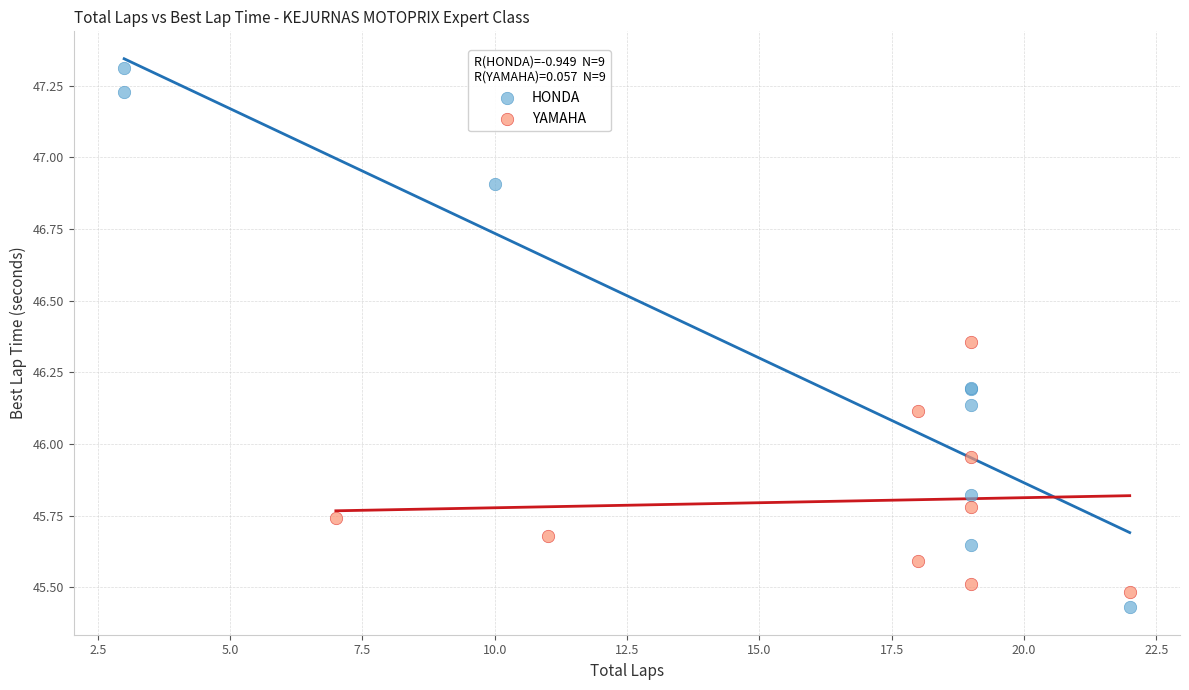

Which series reaches the maximum Y coordinate?

HONDA